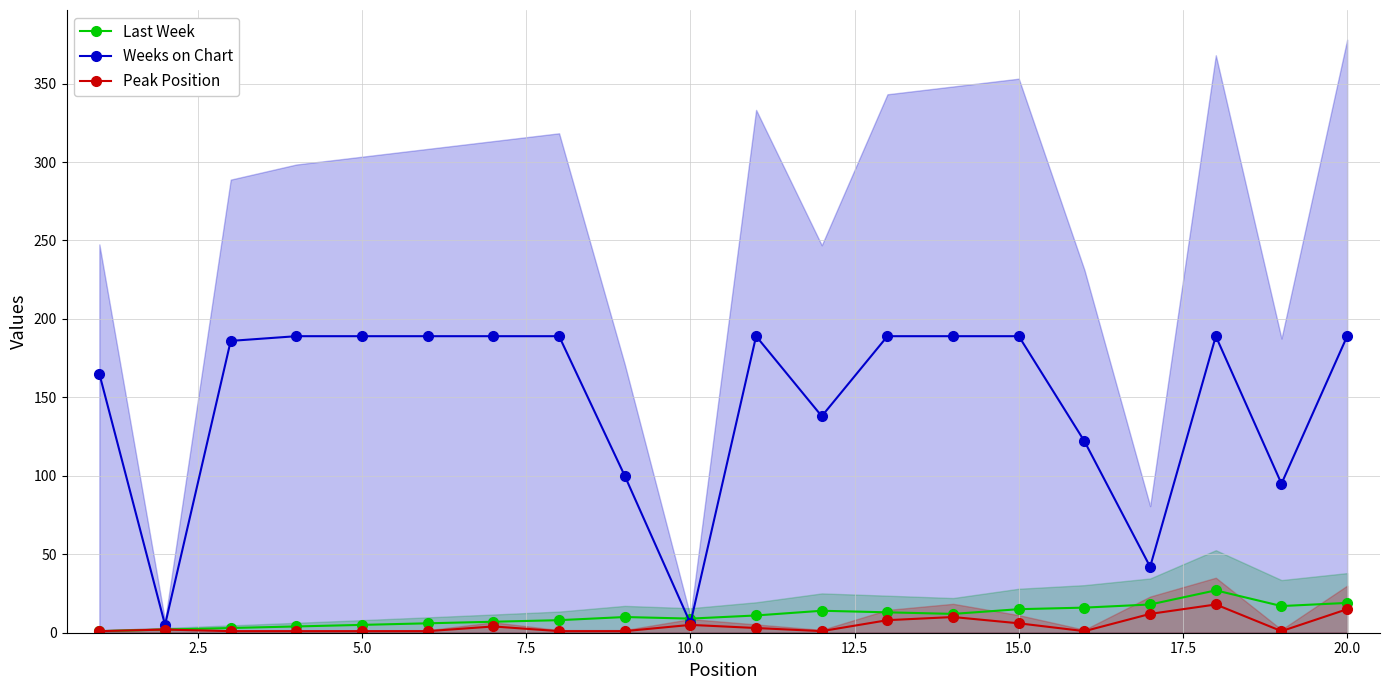

Reading left to right, transcribe all the data shown in this chart.

Last Week: 1	2	3	4	5	6	7	8	10	9	11	14	13	12	15	16	18	27	17	19
Weeks on Chart: 165	5	186	189	189	189	189	189	100	6	189	138	189	189	189	122	42	189	95	189
Peak Position: 1	2	1	1	1	1	4	1	1	5	3	1	8	10	6	1	12	18	1	15